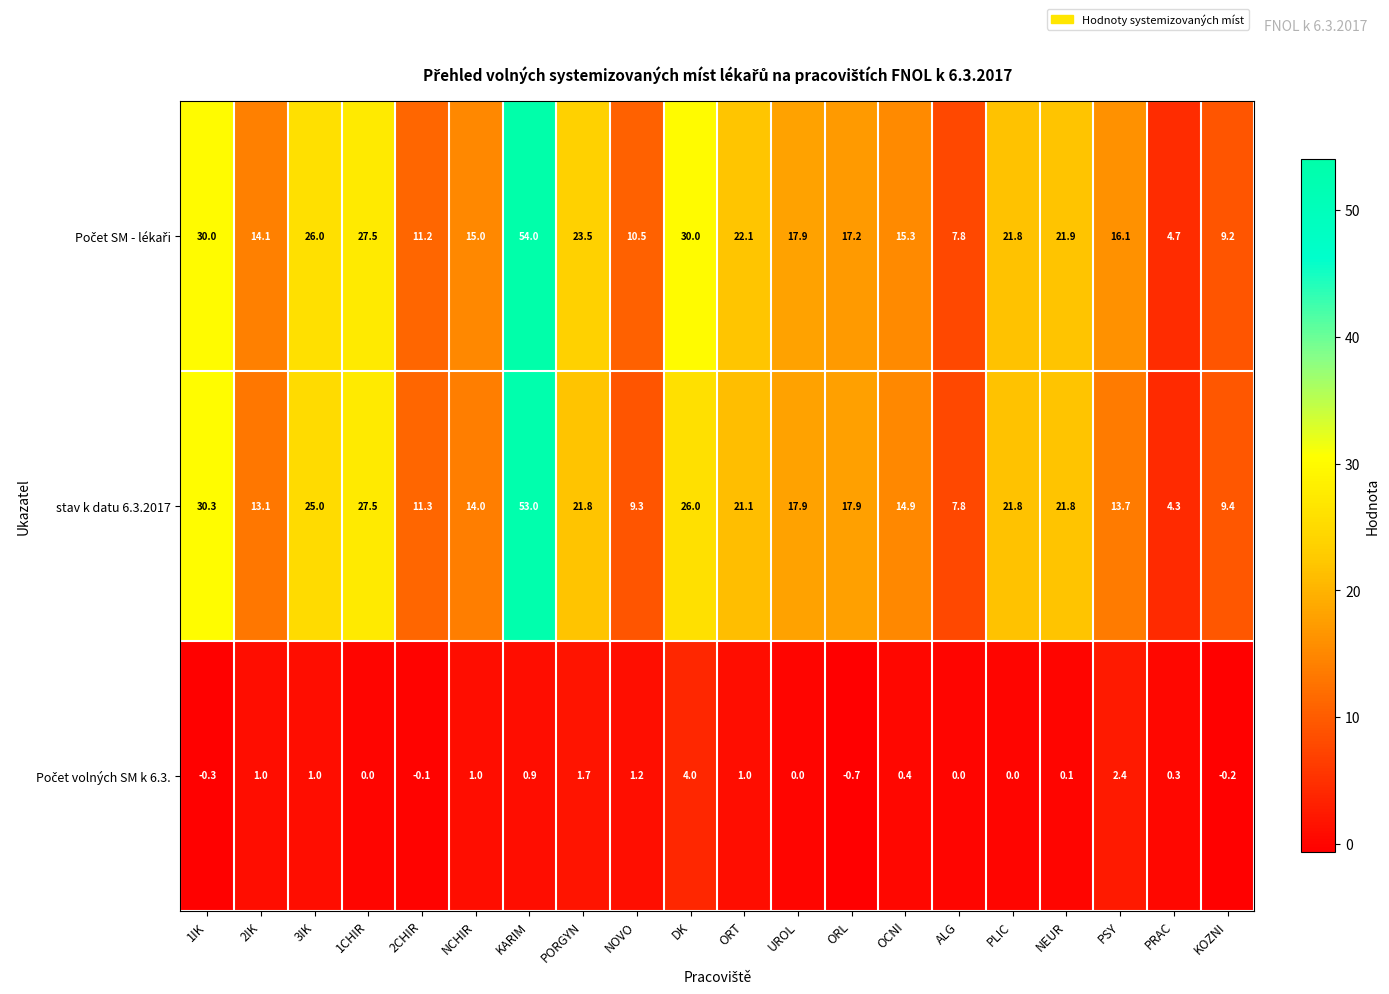

At how many categories does at least one series exceed 20?

9